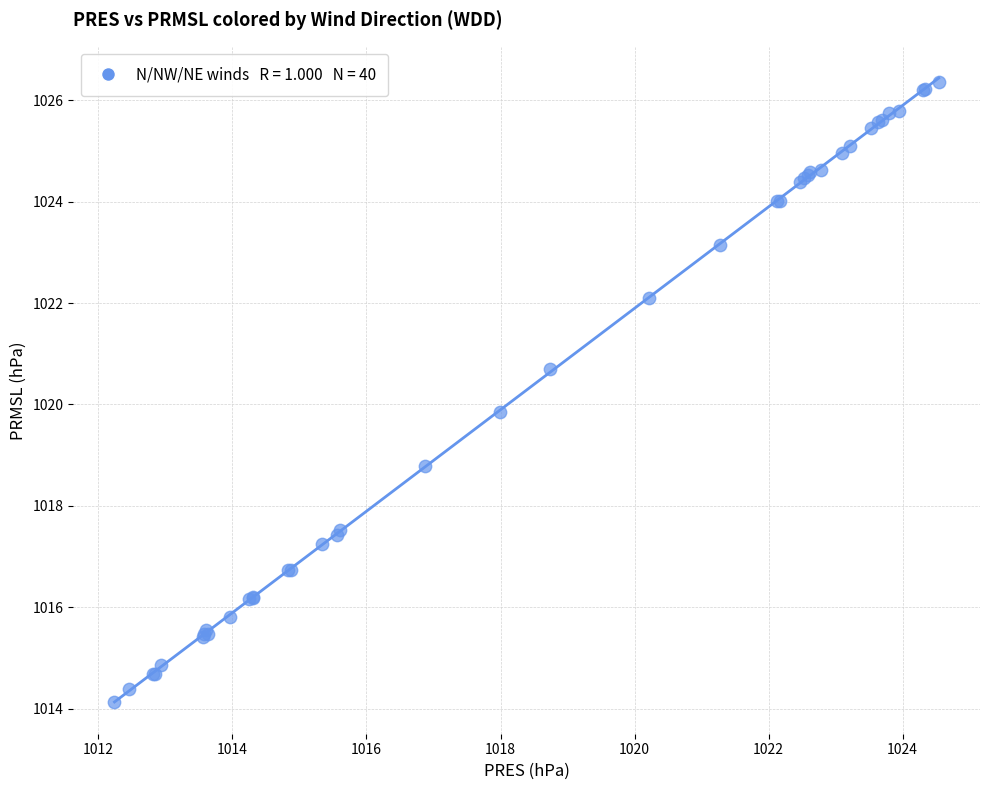

What Y value in the scatter plot is closest to 1020?

1019.9